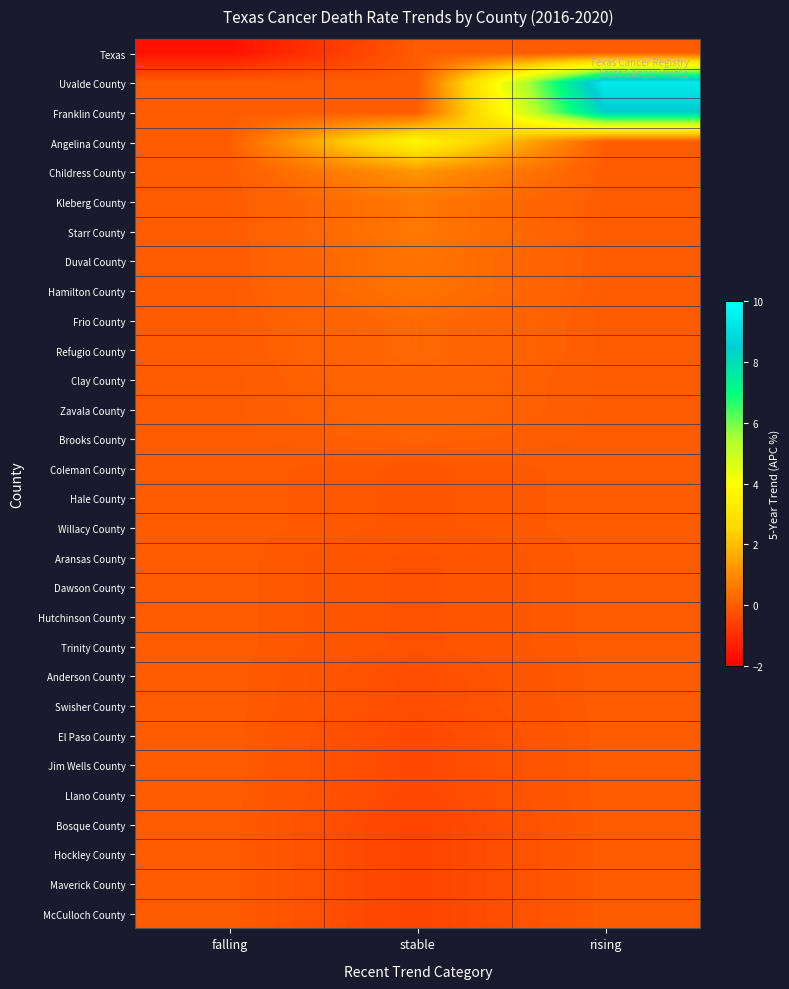

Reading right to left, extract all data points from this chart.

Texas: rising=0.0	stable=0.0	falling=-1.6
Uvalde County: rising=9.4	stable=0.0	falling=0.0
Franklin County: rising=8.4	stable=0.0	falling=0.0
Angelina County: rising=0.0	stable=3.7	falling=0.0
Childress County: rising=0.0	stable=1.2	falling=0.0
Kleberg County: rising=0.0	stable=0.6	falling=0.0
Starr County: rising=0.0	stable=0.6	falling=0.0
Duval County: rising=0.0	stable=0.5	falling=0.0
Hamilton County: rising=0.0	stable=0.5	falling=0.0
Frio County: rising=0.0	stable=0.3	falling=0.0
Refugio County: rising=0.0	stable=0.3	falling=0.0
Clay County: rising=0.0	stable=0.2	falling=0.0
Zavala County: rising=0.0	stable=0.2	falling=0.0
Brooks County: rising=0.0	stable=0.1	falling=0.0
Coleman County: rising=0.0	stable=-0.1	falling=0.0
Hale County: rising=0.0	stable=-0.1	falling=0.0
Willacy County: rising=0.0	stable=-0.1	falling=0.0
Aransas County: rising=0.0	stable=-0.2	falling=0.0
Dawson County: rising=0.0	stable=-0.2	falling=0.0
Hutchinson County: rising=0.0	stable=-0.2	falling=0.0
Trinity County: rising=0.0	stable=-0.2	falling=0.0
Anderson County: rising=0.0	stable=-0.3	falling=0.0
Swisher County: rising=0.0	stable=-0.3	falling=0.0
El Paso County: rising=0.0	stable=-0.4	falling=0.0
Jim Wells County: rising=0.0	stable=-0.4	falling=0.0
Llano County: rising=0.0	stable=-0.4	falling=0.0
Bosque County: rising=0.0	stable=-0.5	falling=0.0
Hockley County: rising=0.0	stable=-0.5	falling=0.0
Maverick County: rising=0.0	stable=-0.5	falling=0.0
McCulloch County: rising=0.0	stable=-0.5	falling=0.0